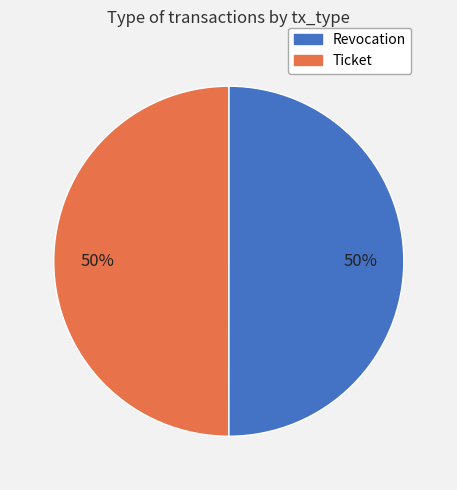

What percentage is the Revocation slice, to the nearest percent?

50%